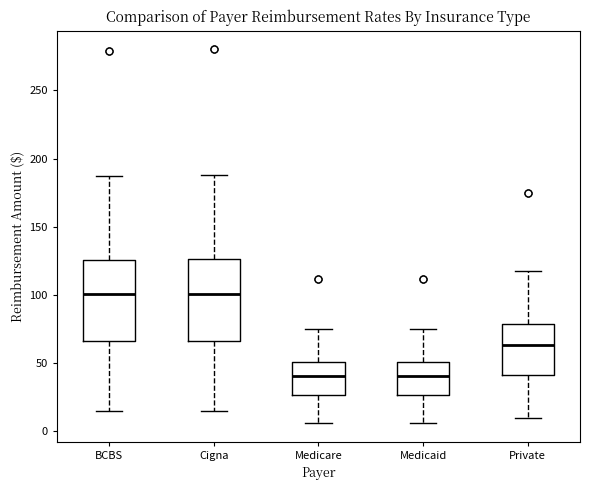

Where does the lower whisker of the box for Medicaid end on the y-axis? The values are not printed on the chart, so give them approximately, as read against the axis.

5